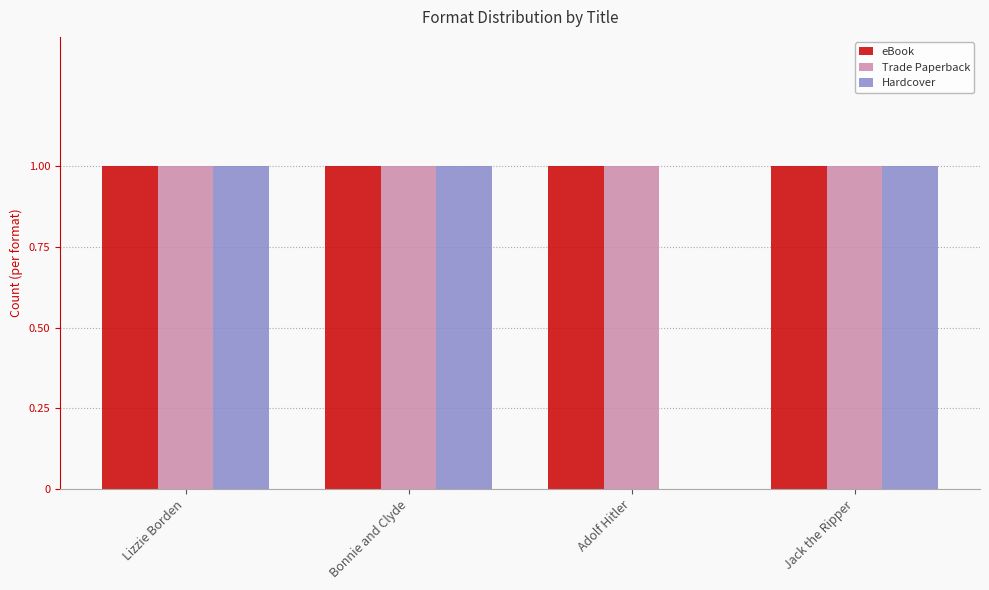

What is the total value across all series at Lizzie Borden?

3